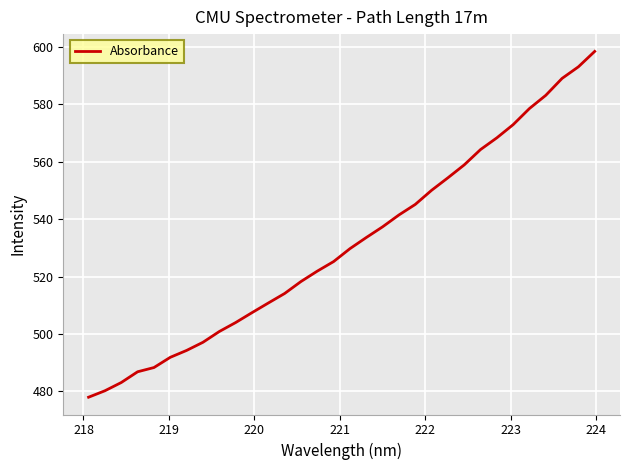

What is the maximum value shown in the chart?

598.4